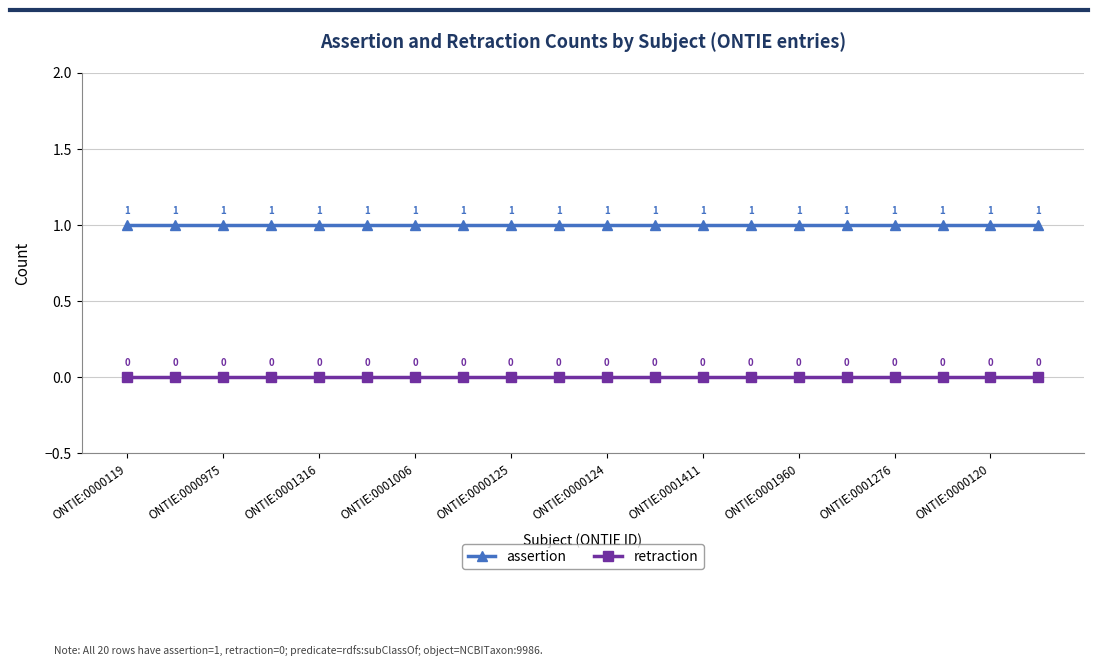

List the series in order of their peak value, lowest first.

retraction, assertion